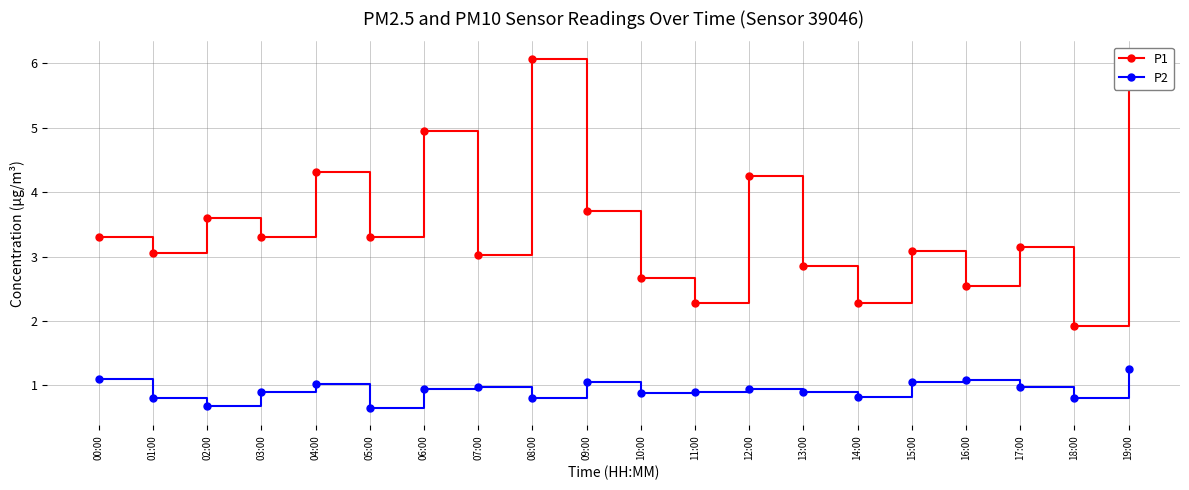

What is the highest value of the P1 series?

6.1